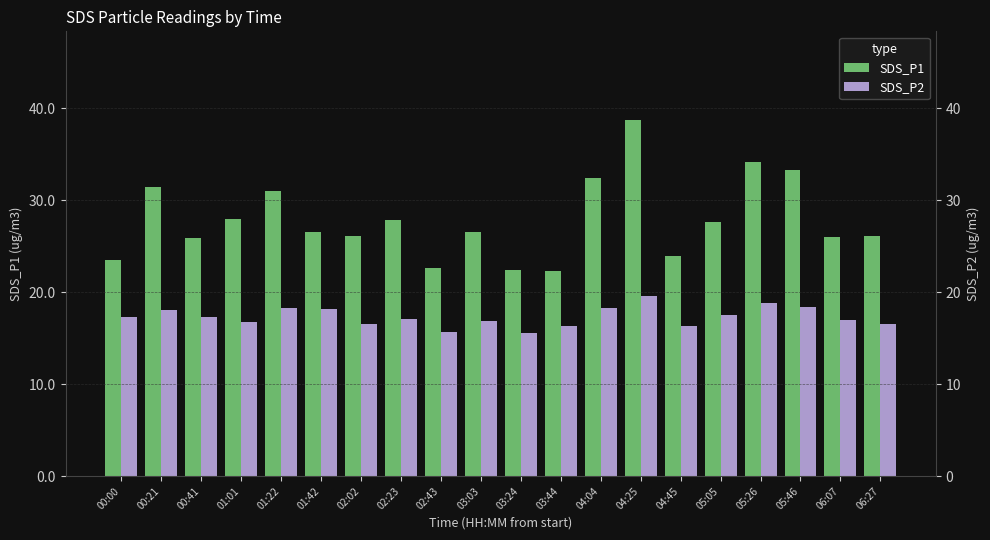

How many categories are shown in the chart?

20